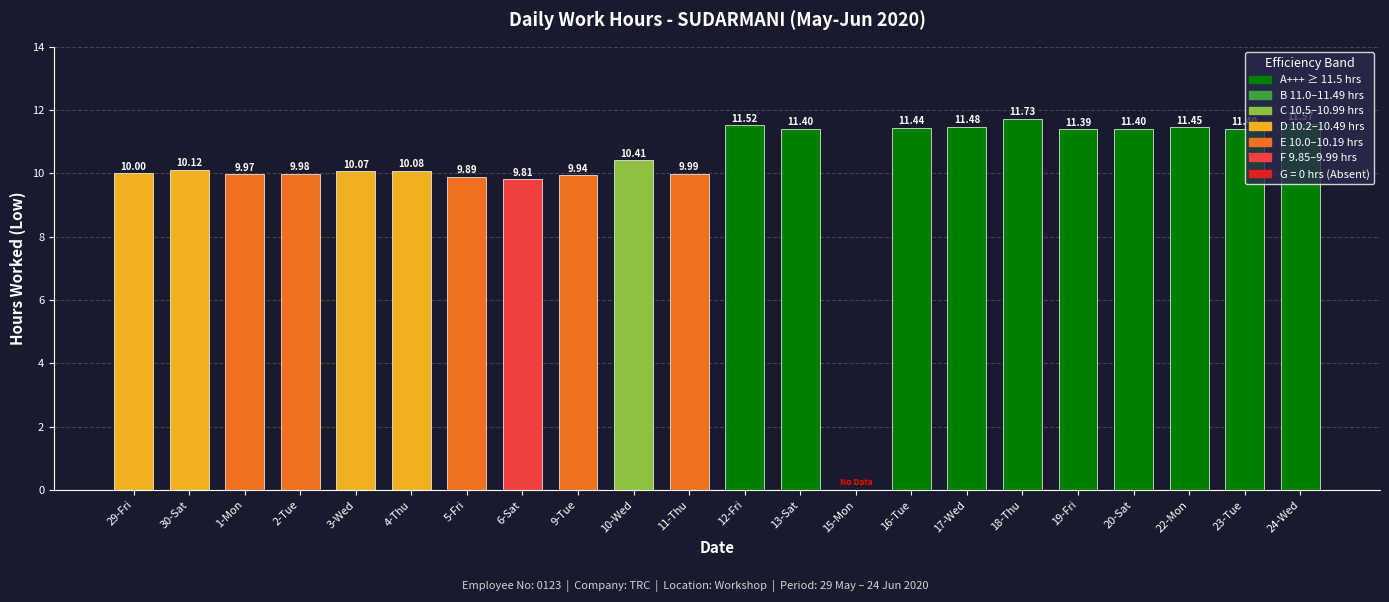

What is the greatest value displayed?

11.7